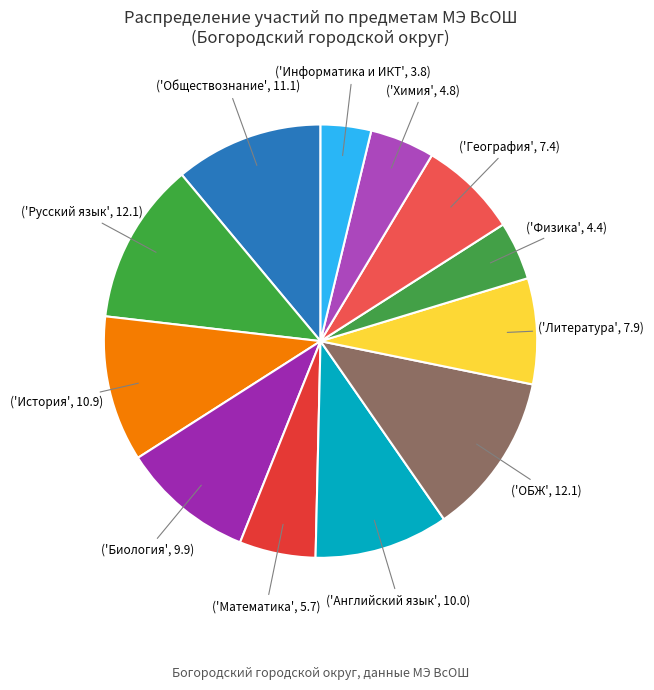

How many slices are in this pie chart?

12